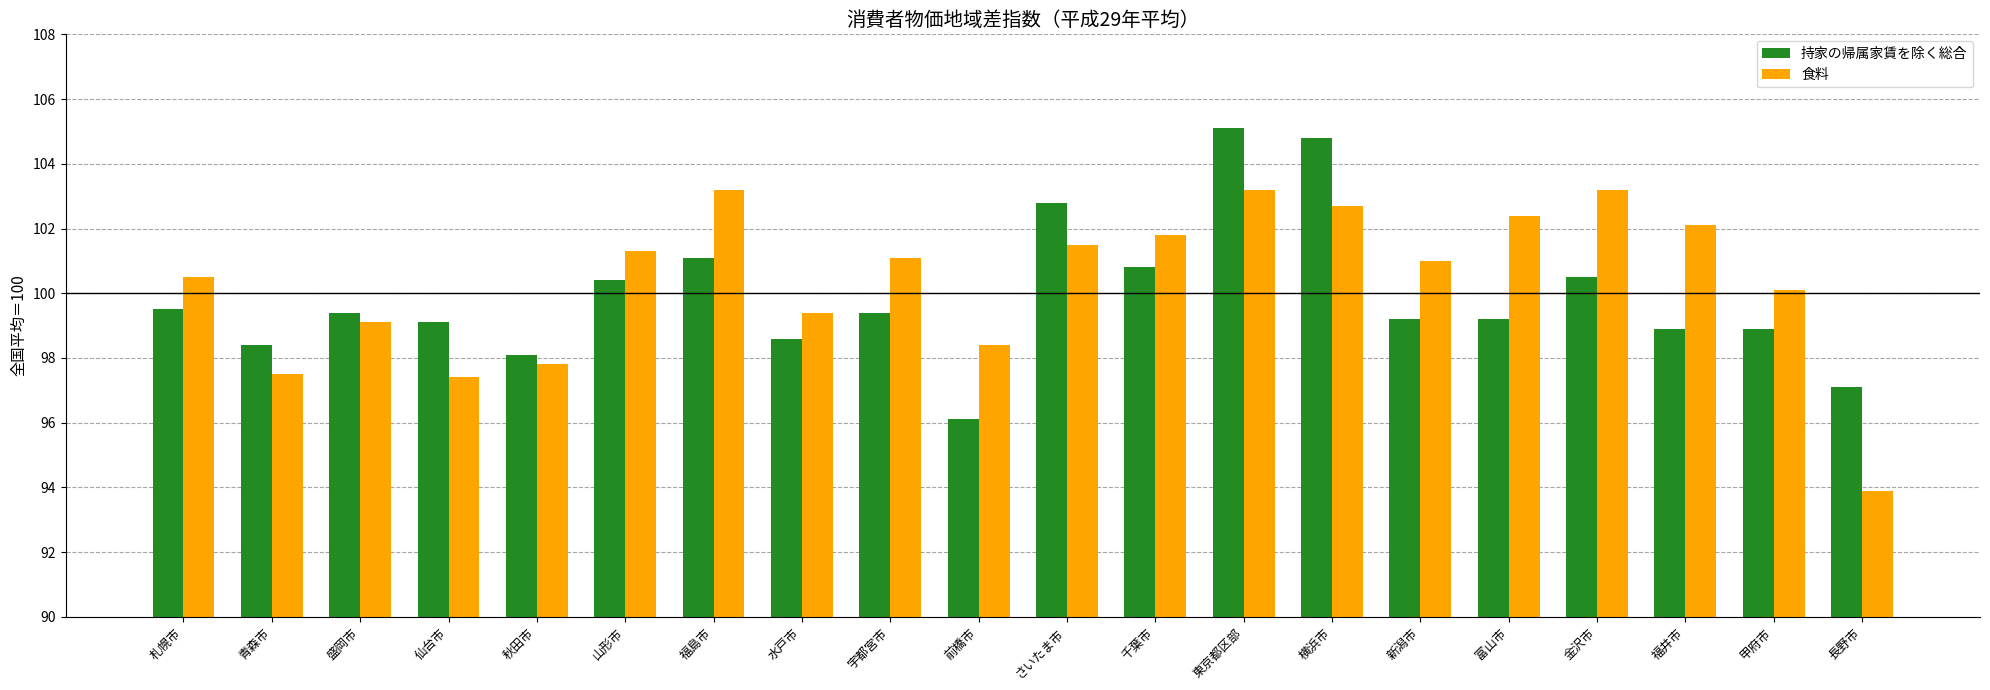

At which label does 持家の帰属家賃を除く総合 first exceed 99?

札幌市